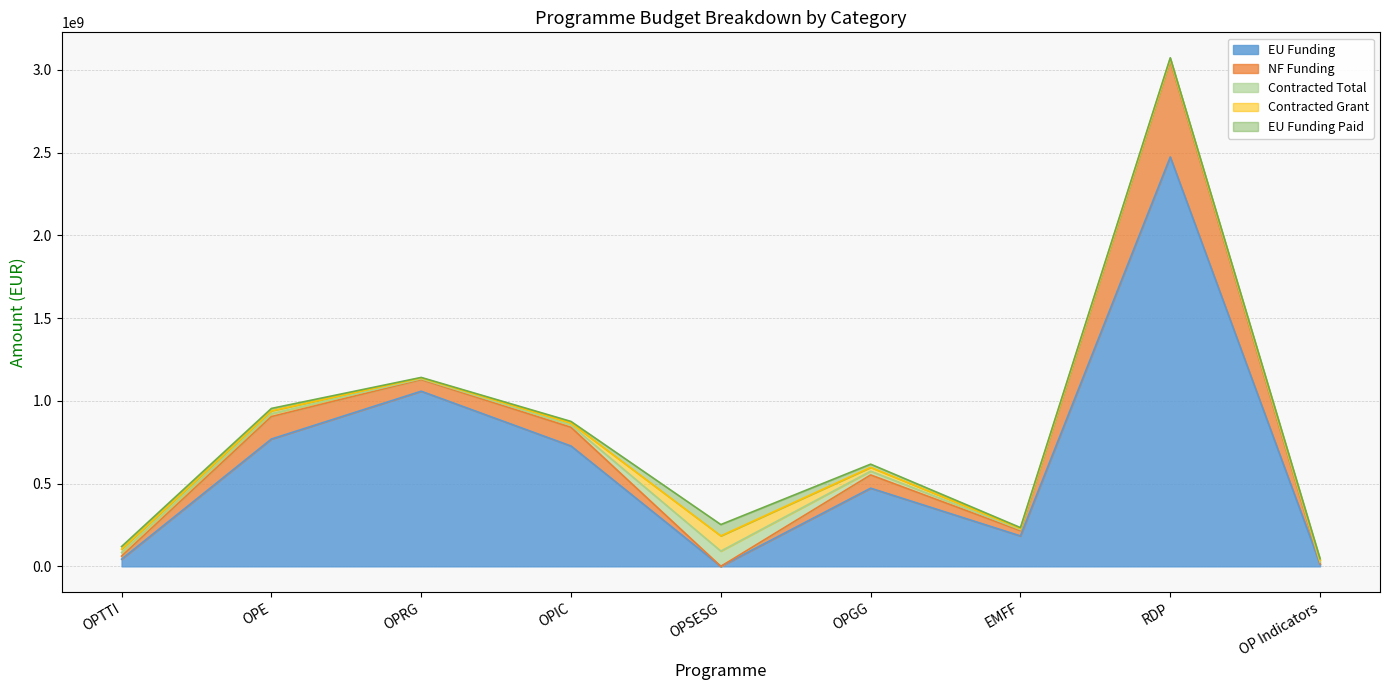

What is the total value across all series at EMFF?

234150820.1